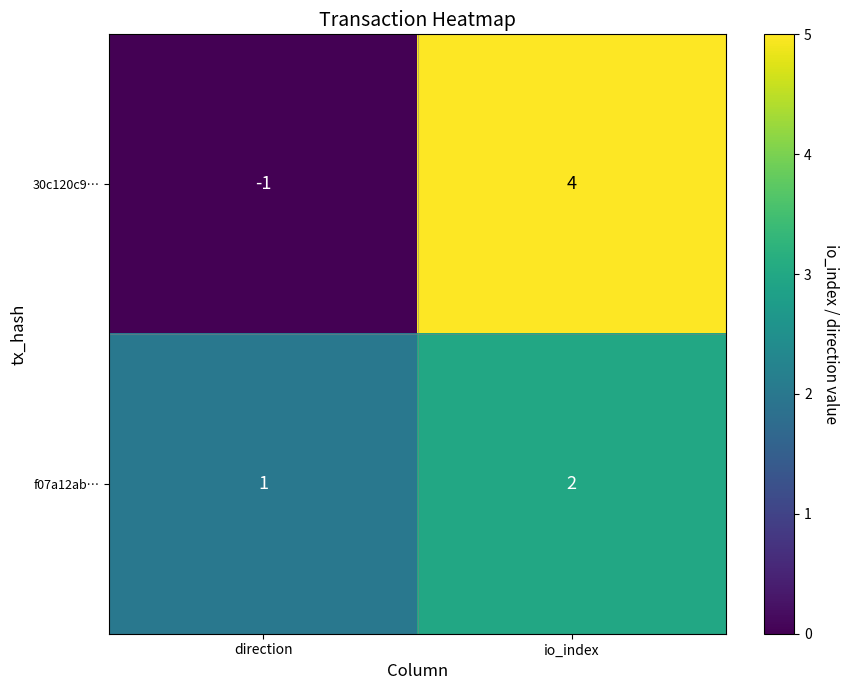

List the series in order of their peak value, lowest first.

f07a12ab…, 30c120c9…